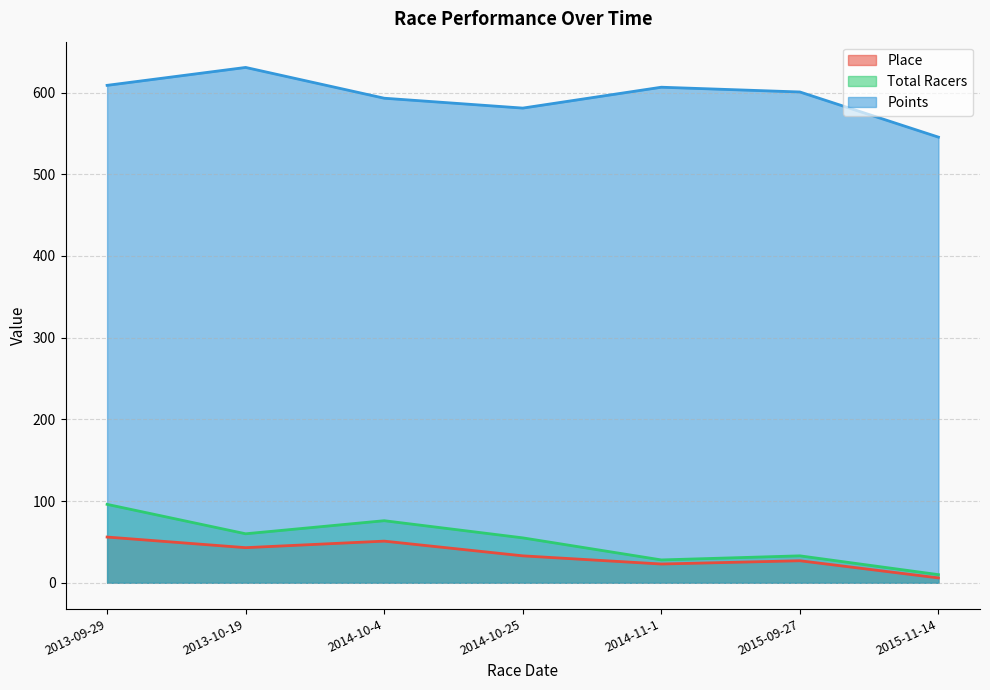

Is the value of Place at 2015-09-27 greater than the value of Total Racers at 2013-10-19?

No